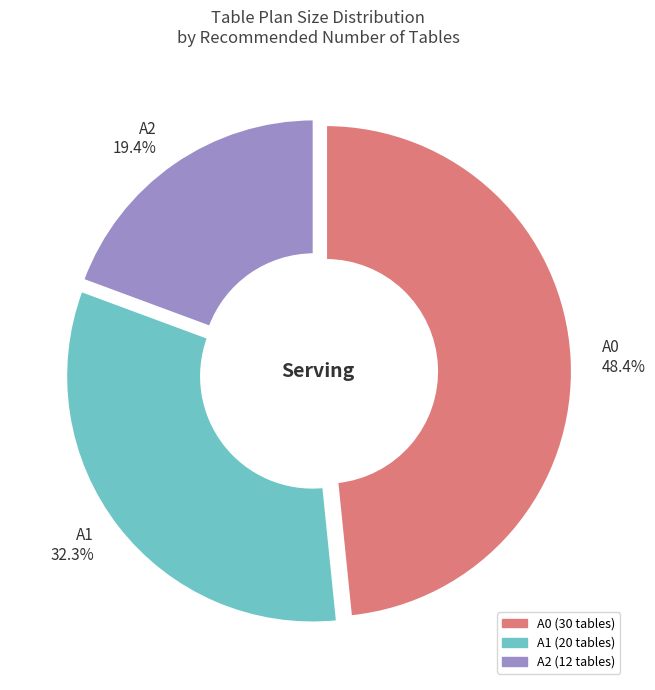

Which category has the biggest portion of the pie?

A0